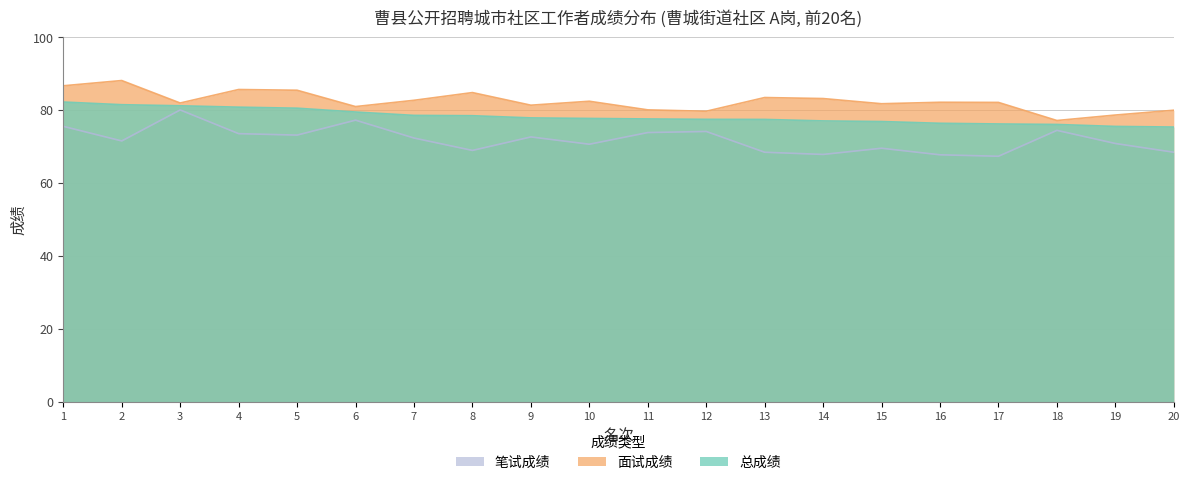

The value of 笔试成绩 at 18 is 124.1. True or false?

False